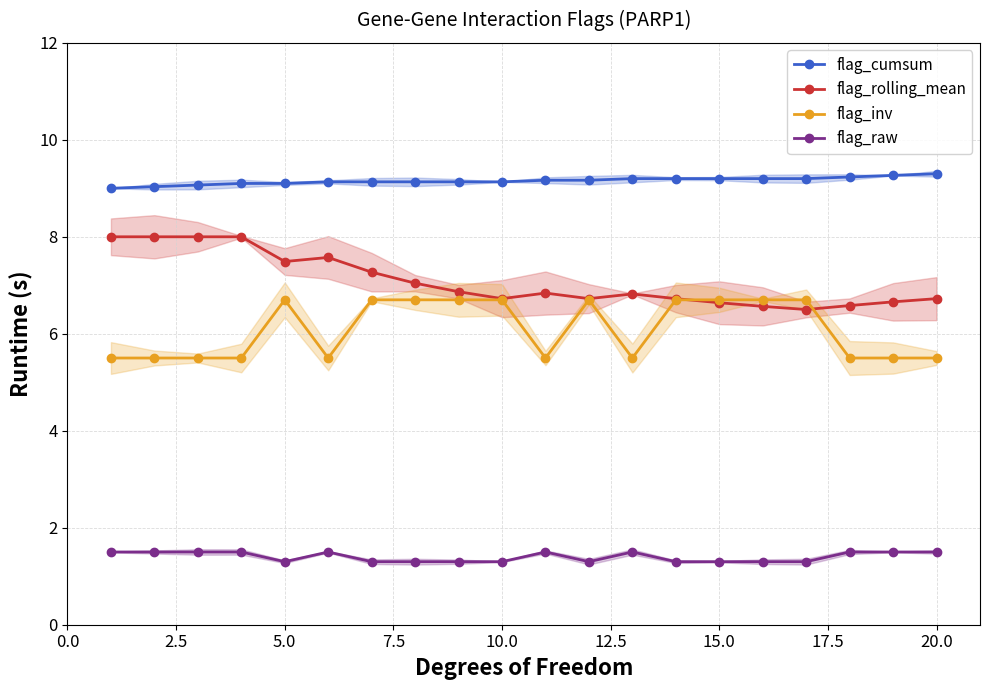

True or false: flag_cumsum and flag_rolling_mean cross at least once.

False